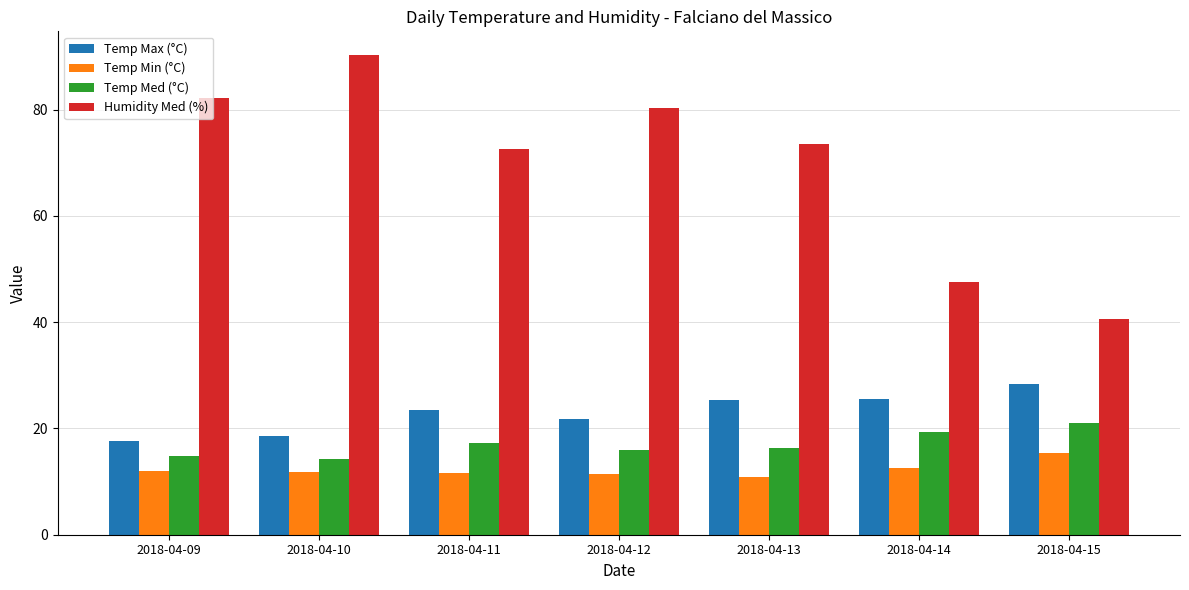

Which category has the highest value across all series?

2018-04-10